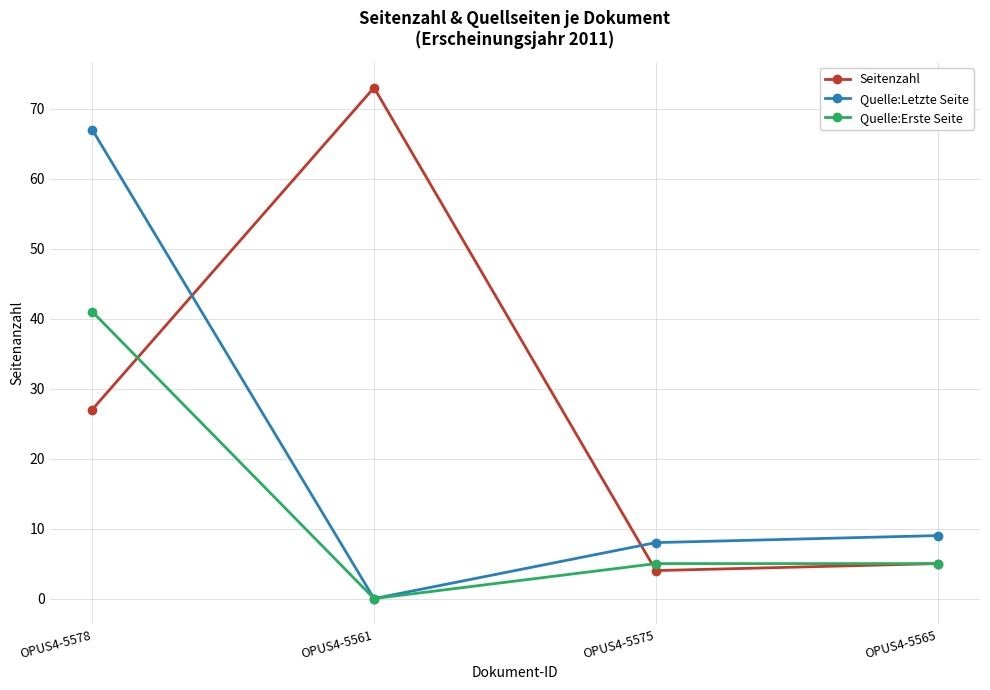

What is the difference between the Seitenzahl values at OPUS4-5575 and OPUS4-5578?

23